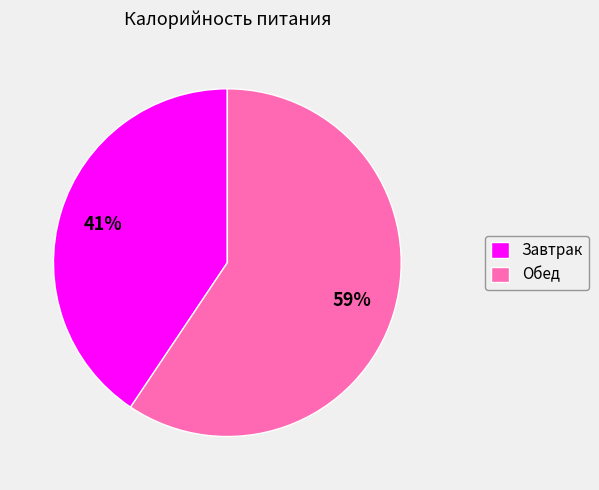

To the nearest percent, what percentage of the pie is Завтрак?

41%